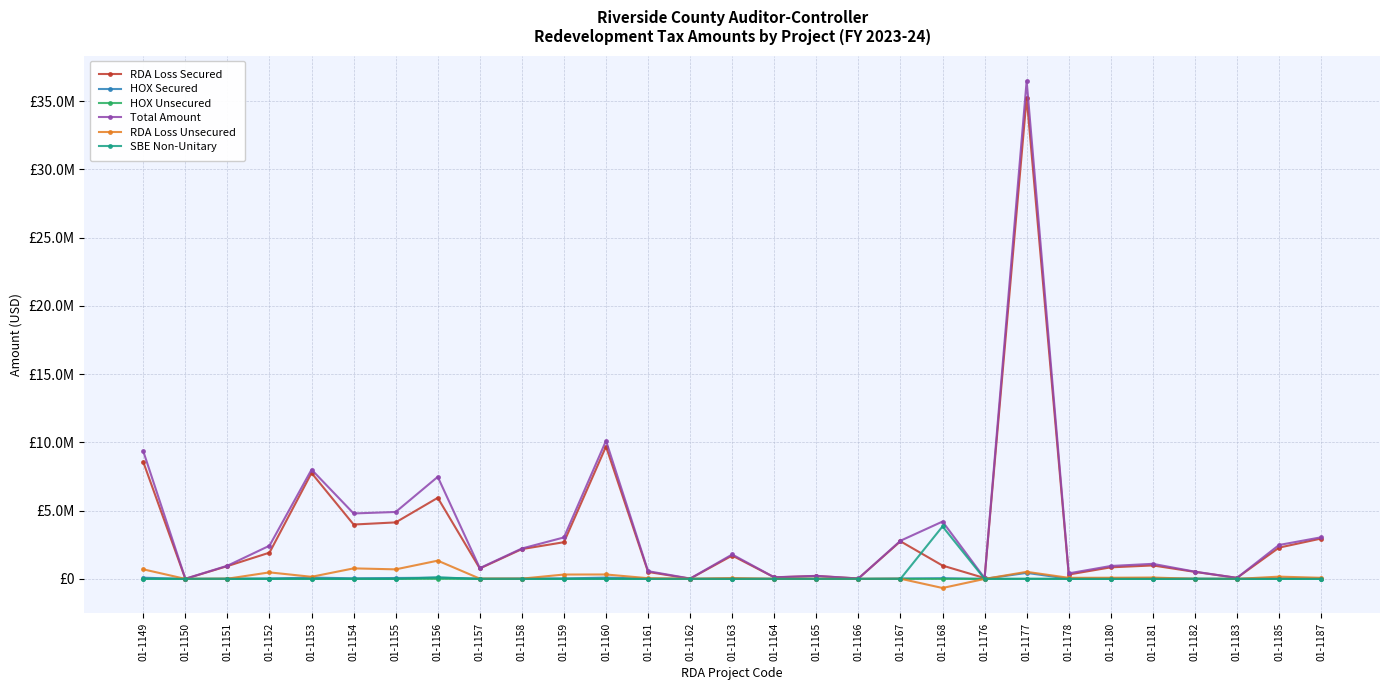

What are all the series names shown in the legend?

RDA Loss Secured, HOX Secured, HOX Unsecured, Total Amount, RDA Loss Unsecured, SBE Non-Unitary